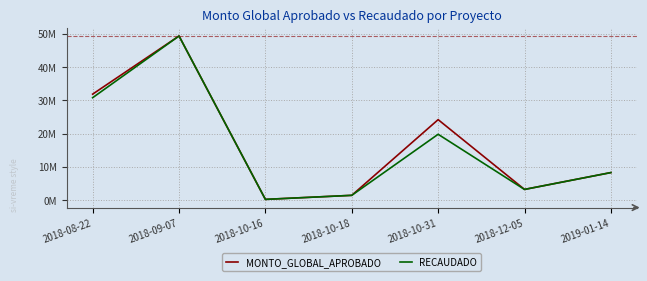

Where is RECAUDADO nearest to the value 24804998?

2018-10-31